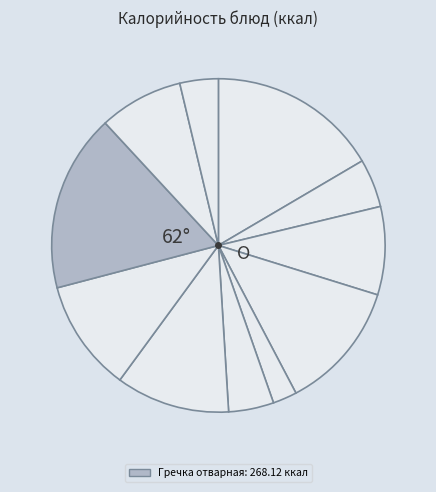

To the nearest percent, what is the difference between the largest and smallest slice percentages?

15%